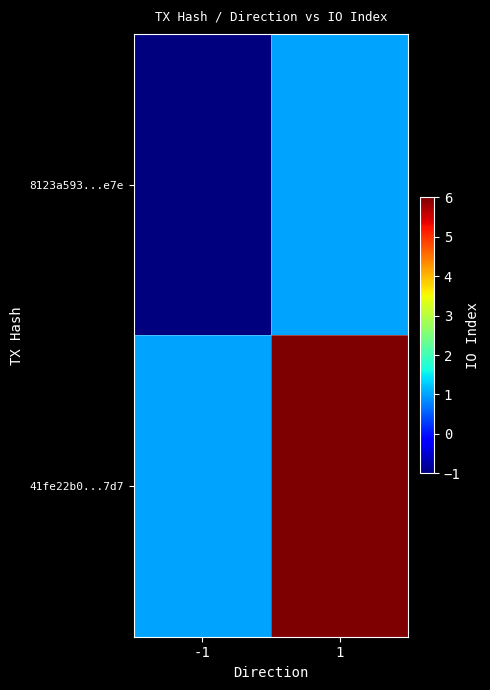

Reading left to right, list all the values displayed in this chart.

8123a593...e7e: -1=-1	1=1
41fe22b0...7d7: -1=1	1=6